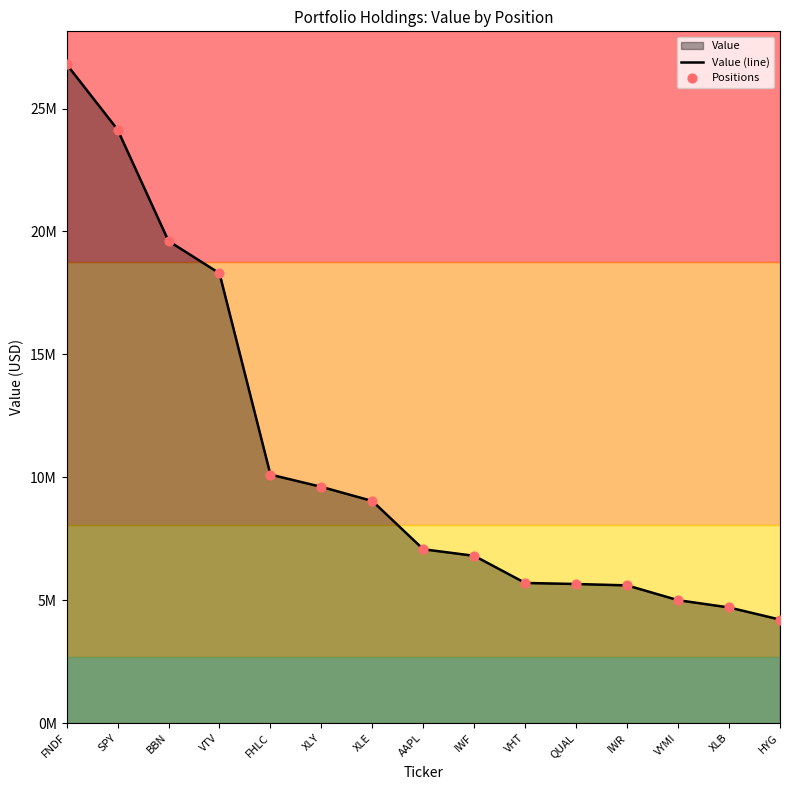

Which series has the largest total across all categories?

Value (line)